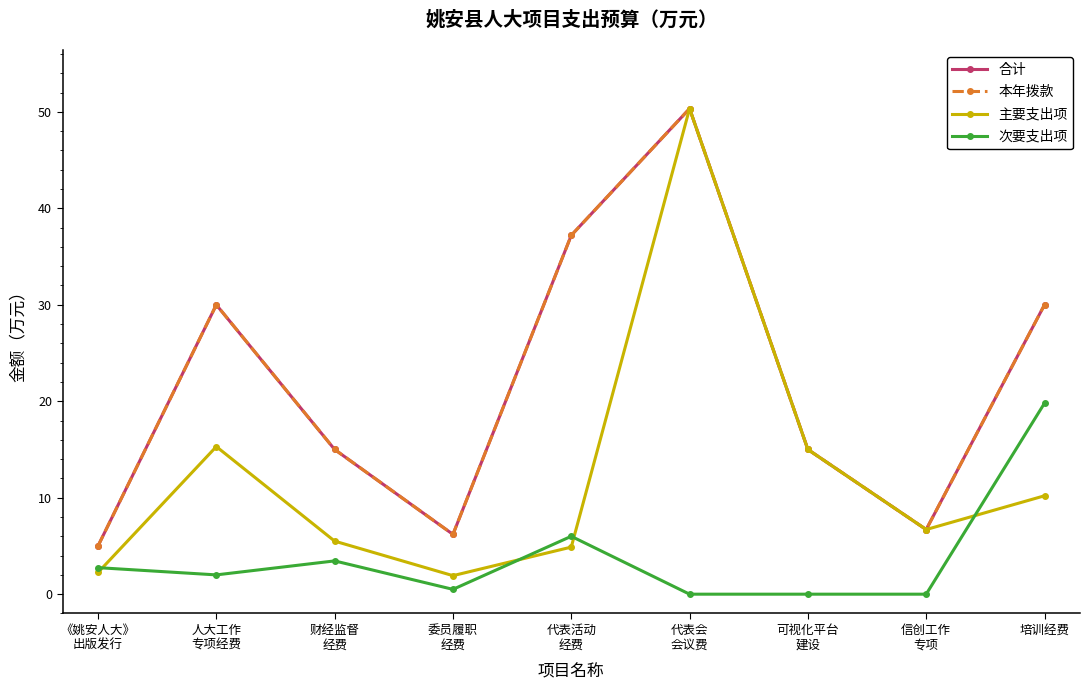

What is the average value of the 次要支出项 series?

3.8